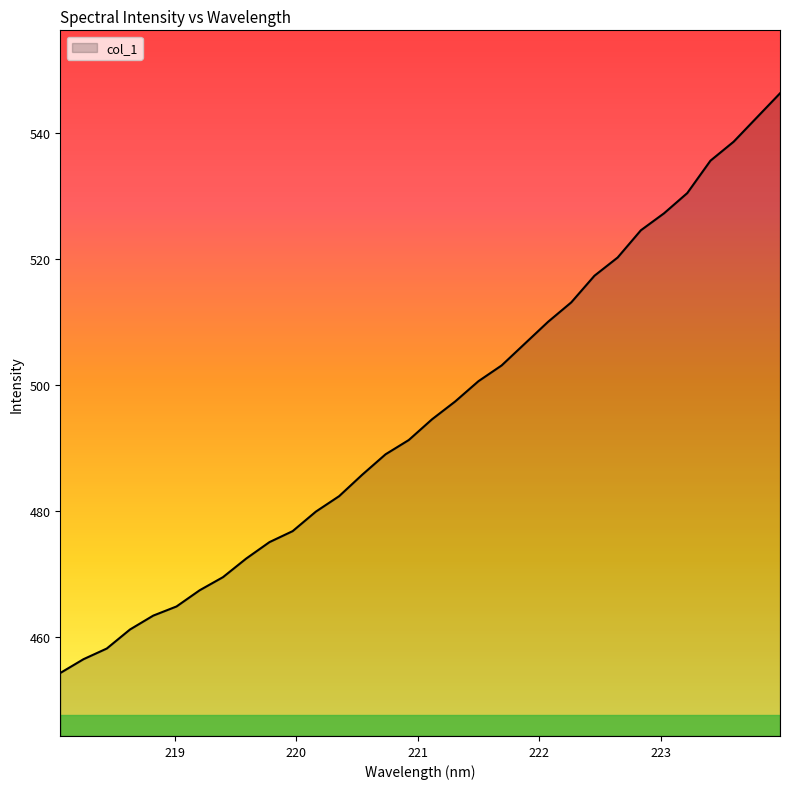

What is the minimum value shown in the chart?

454.3